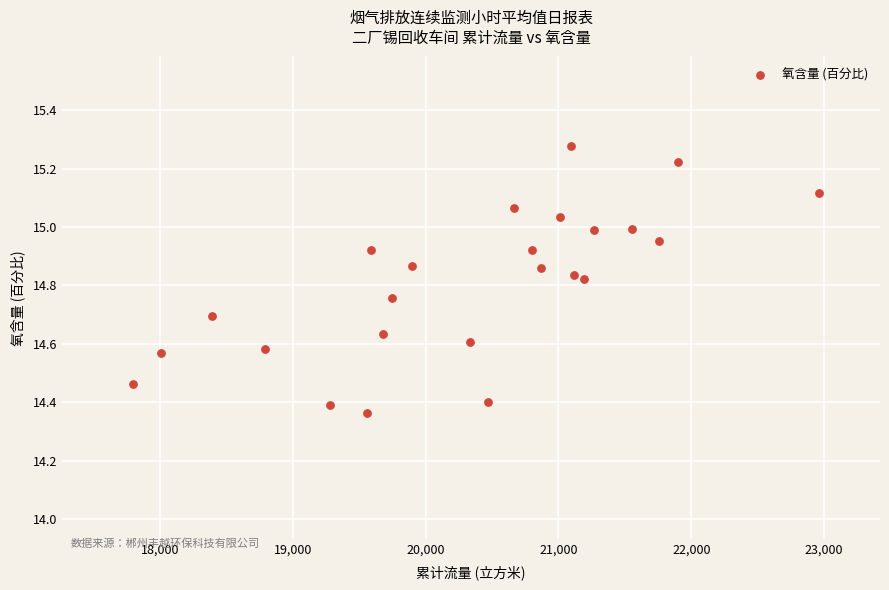

What is the range of Y values (max minus min)?

0.9